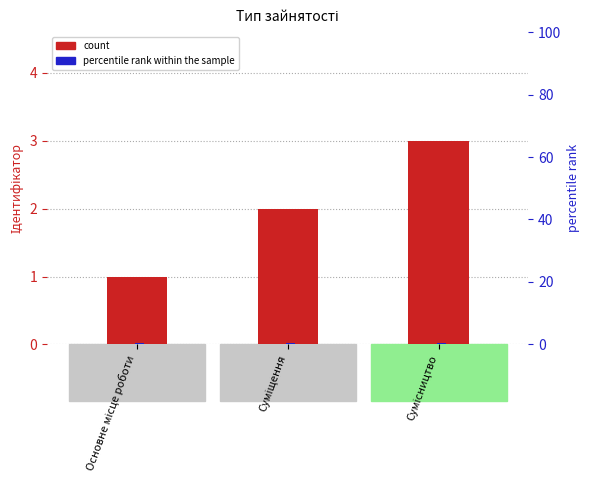

Reading right to left, what are all the values shown in this chart?

count: 3.0	2.0	1.0
percentile rank within the sample: 0.5	0.5	0.5